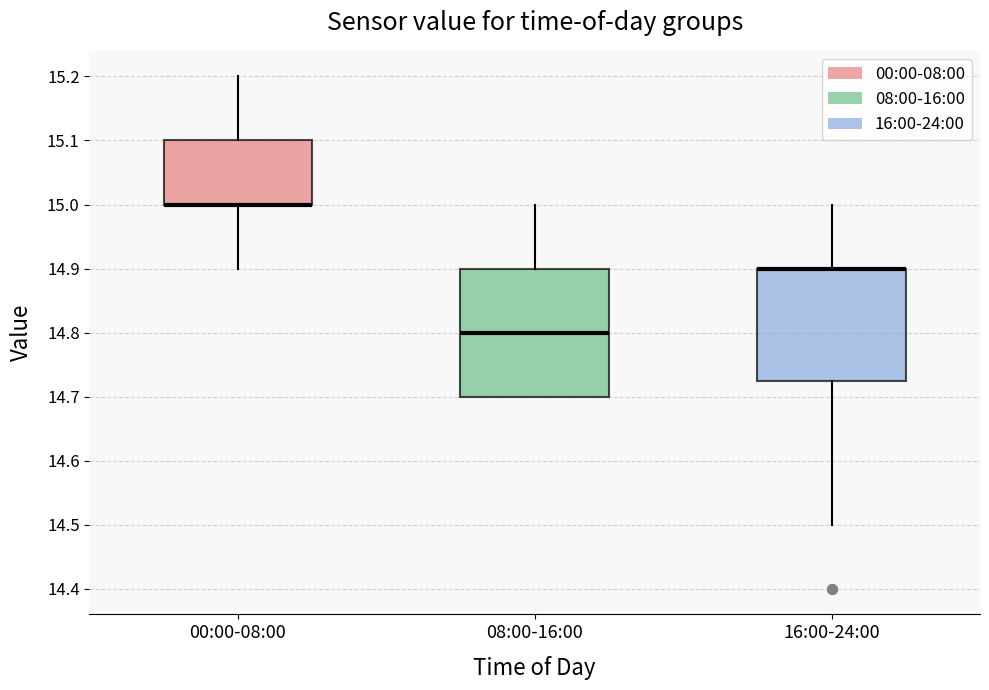

Reading left to right, transcribe this box plot: for each box, give where its median line is, the range the box spans, and where its two whiskers end, as read against the y-axis. The values are not printed on the chart, so give them approximately, as read against the axis.

00:00-08:00: median 15.00 (drawn on the box's lower edge), box 15.00 to 15.10, whiskers 14.90 to 15.20
08:00-16:00: median 14.80, box 14.70 to 14.90, whiskers 14.70 to 15.00
16:00-24:00: median 14.90 (drawn on the box's upper edge), box 14.73 to 14.90, whiskers 14.50 to 15.00